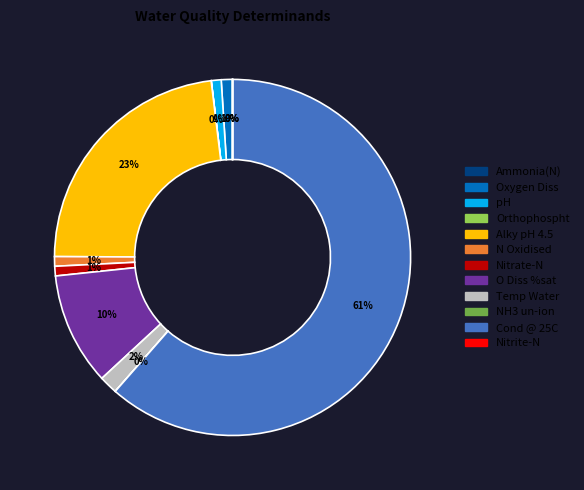

Is the sum of Nitrate-N and pH greater than half?

No